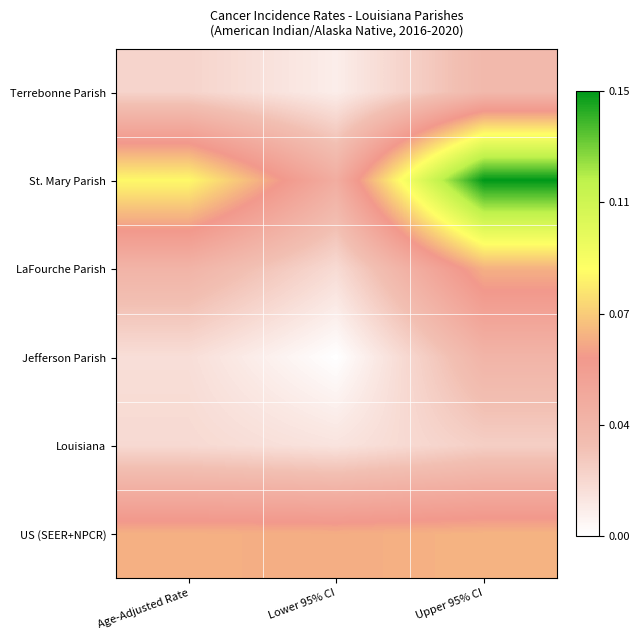

Which has a higher value, Upper 95% CI or Lower 95% CI?

Upper 95% CI